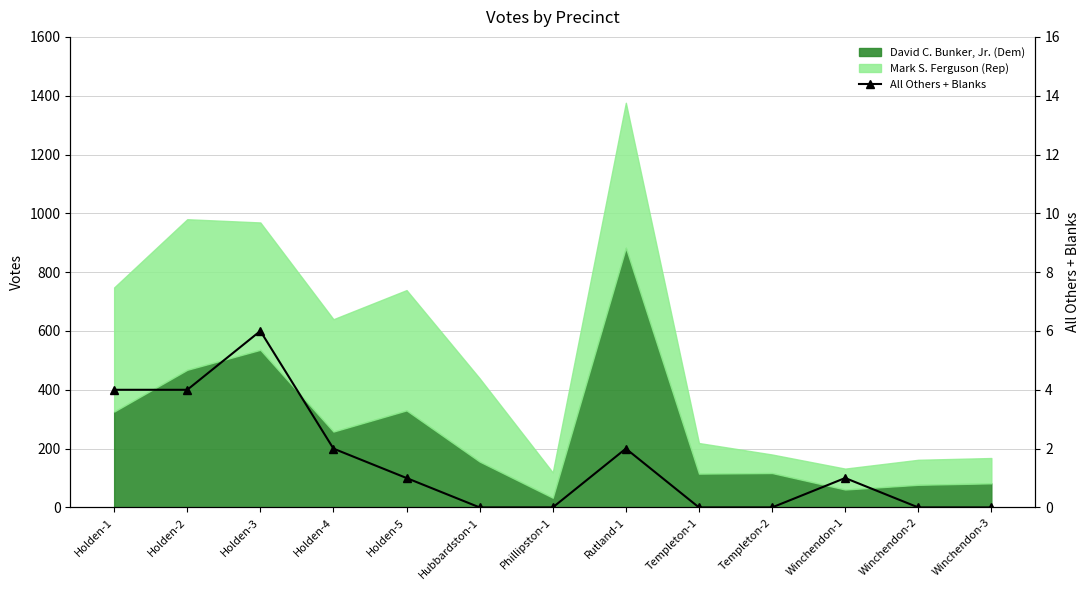

What position from the right is Winchendon-3?

1